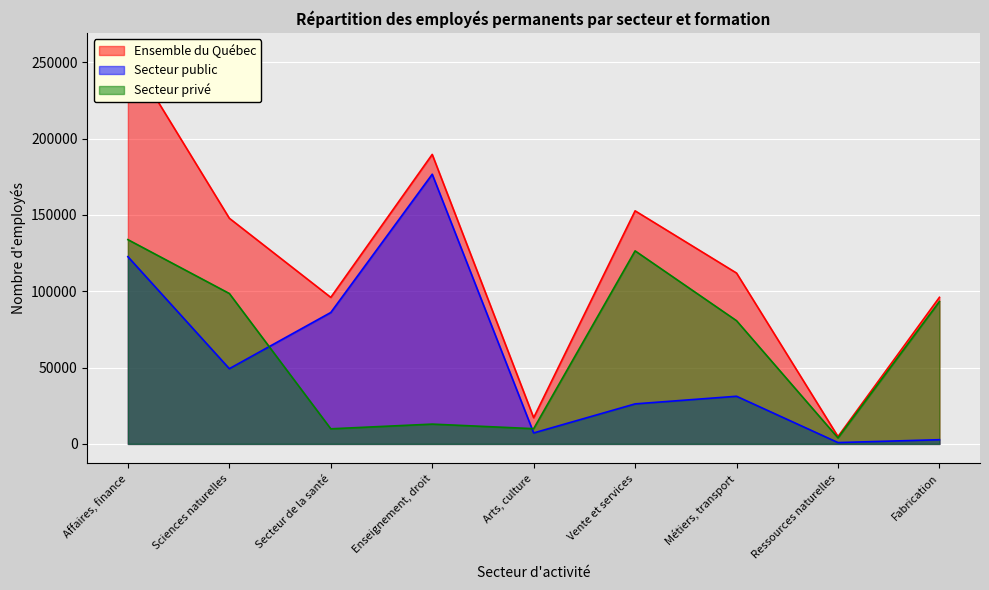

True or false: Ensemble du Québec has a value of 63868 at Vente et services.

False